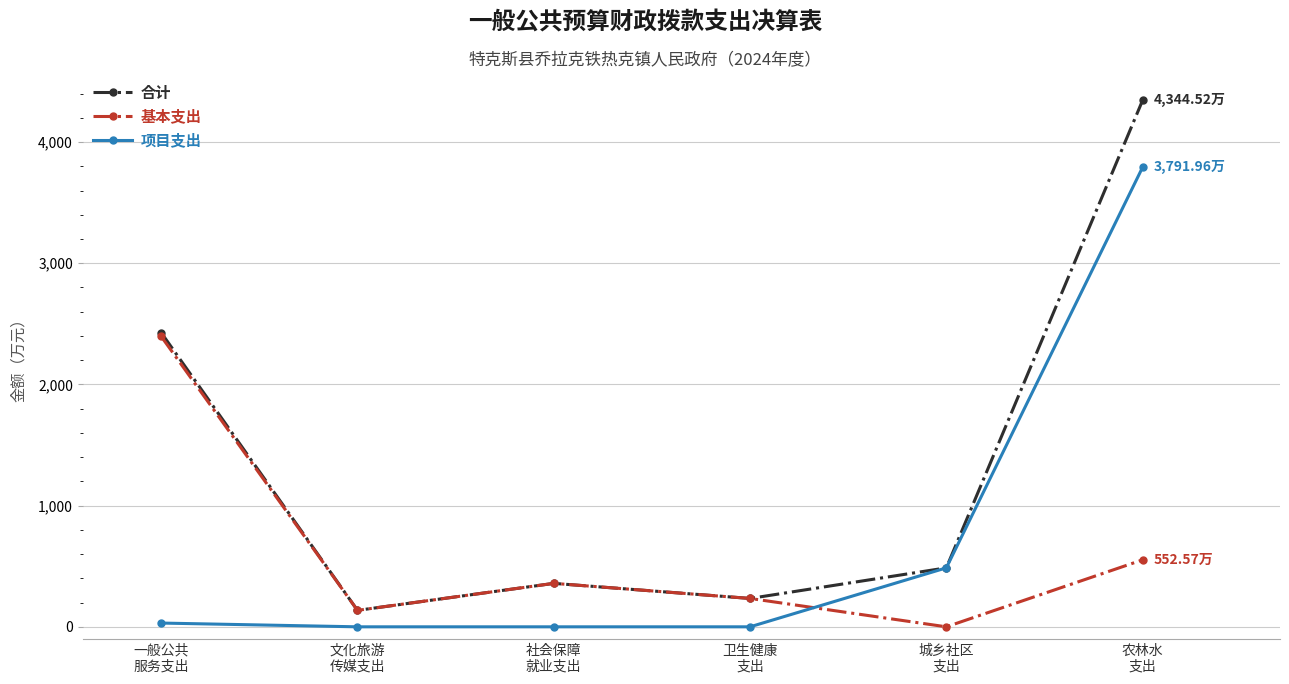

Is it true that 合计 equals 4344.5 at 农林水
支出?

True